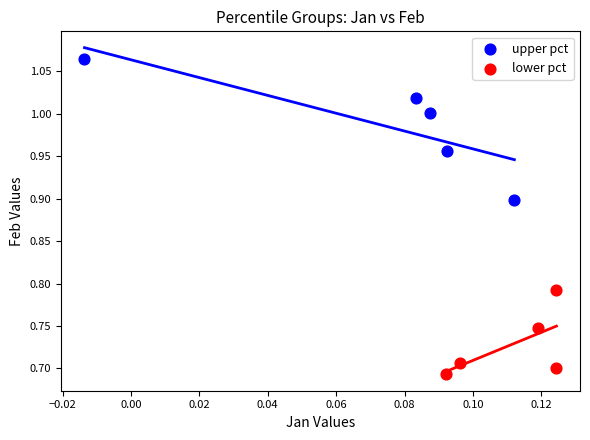

Which series contains the highest Y value?

upper pct